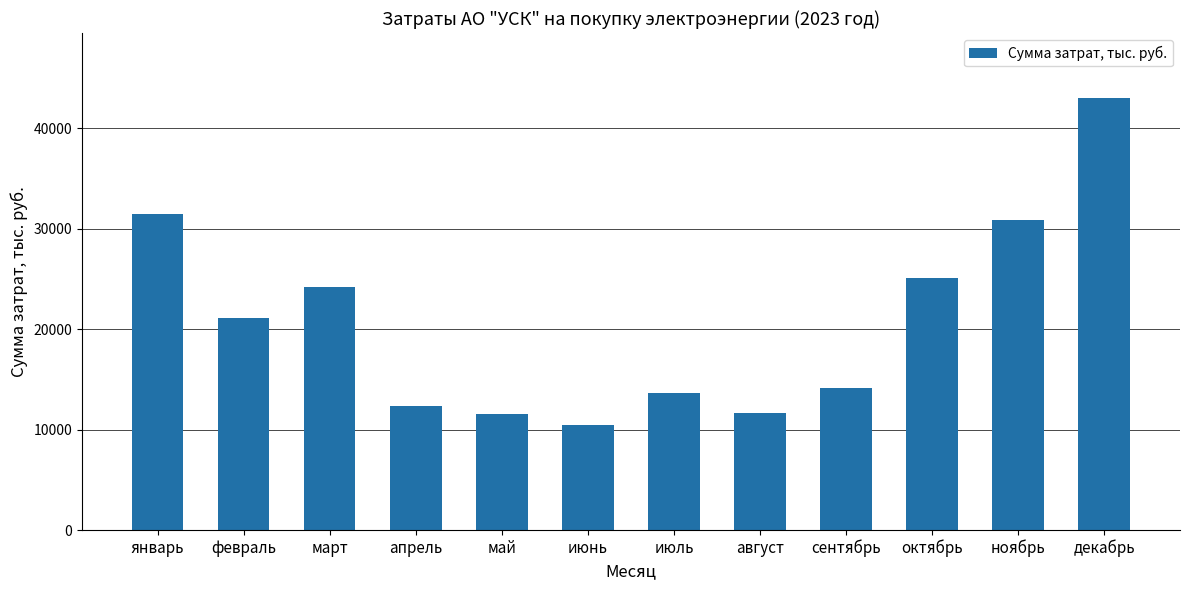

What is the sum of the values at декабрь and май?

54569.7